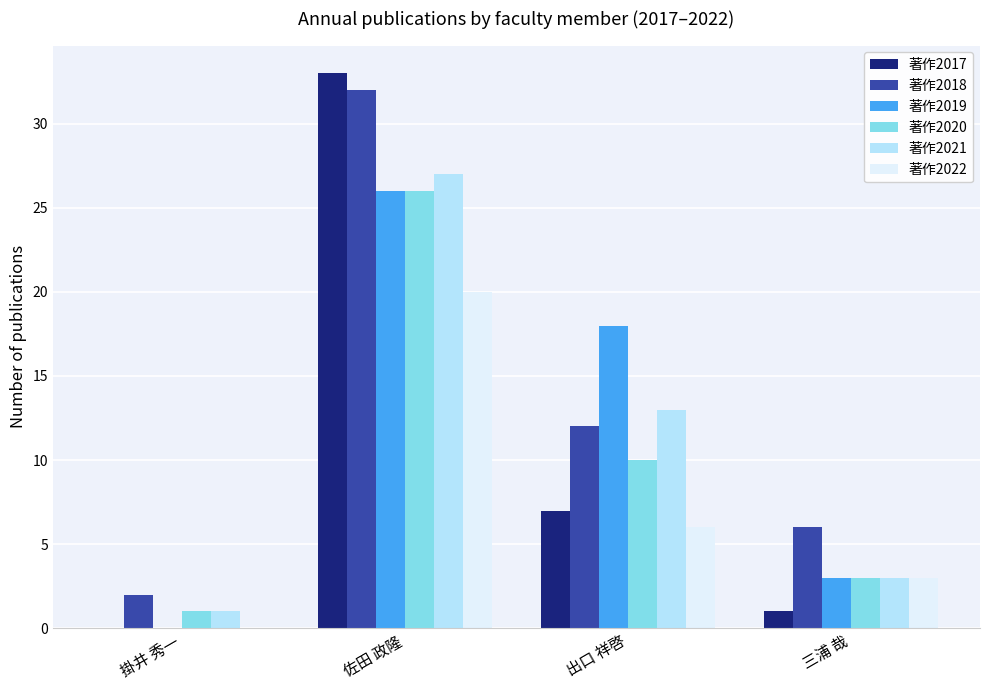

Are the bars horizontal?

No